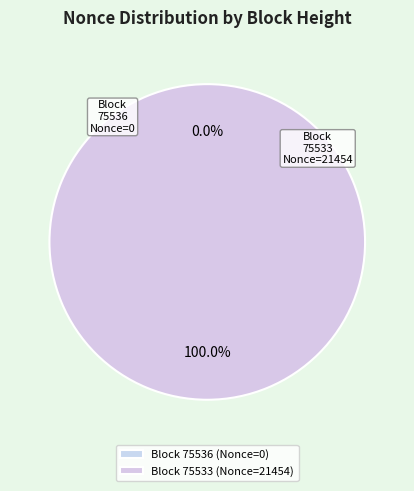

Between 75536 and 75533, which is larger?

75533